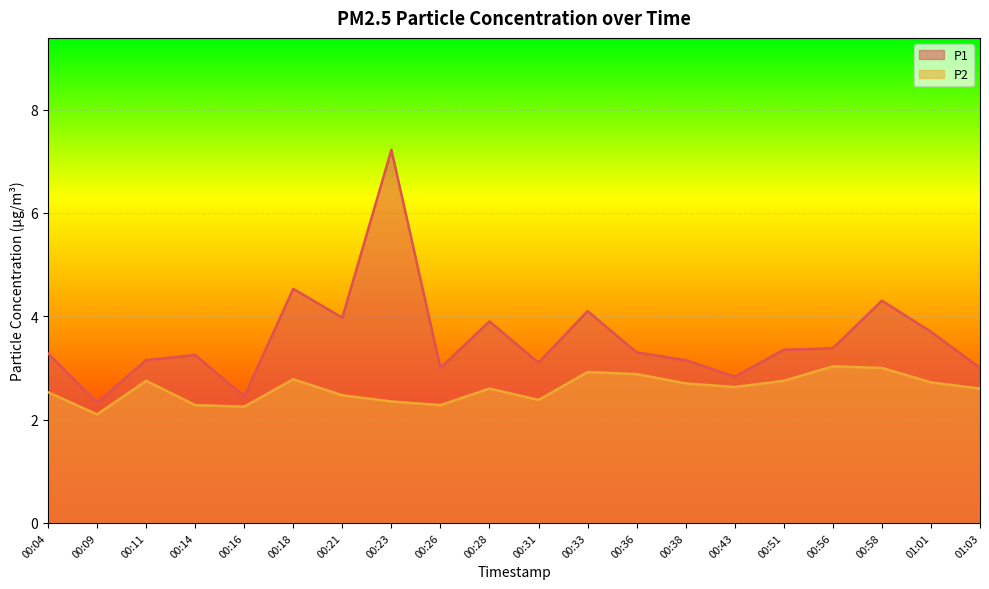

True or false: P1 has more than 2 points higher than both neighbors.

True